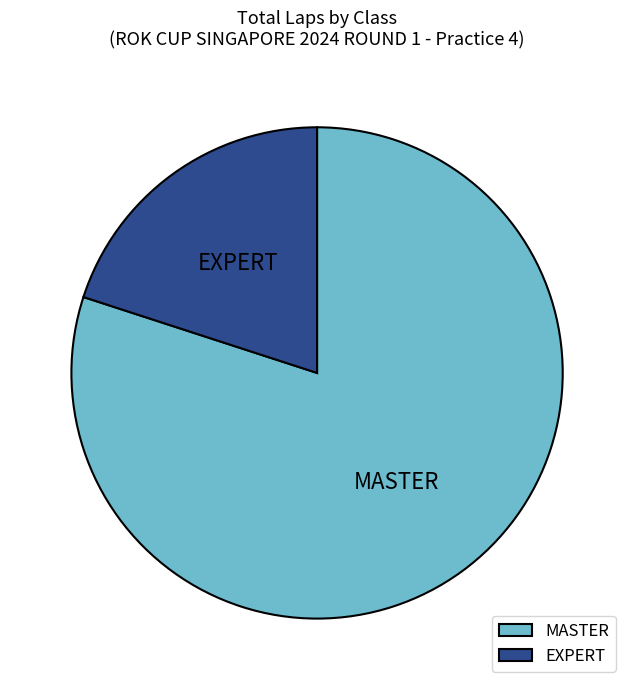

How many segments does this pie chart have?

2